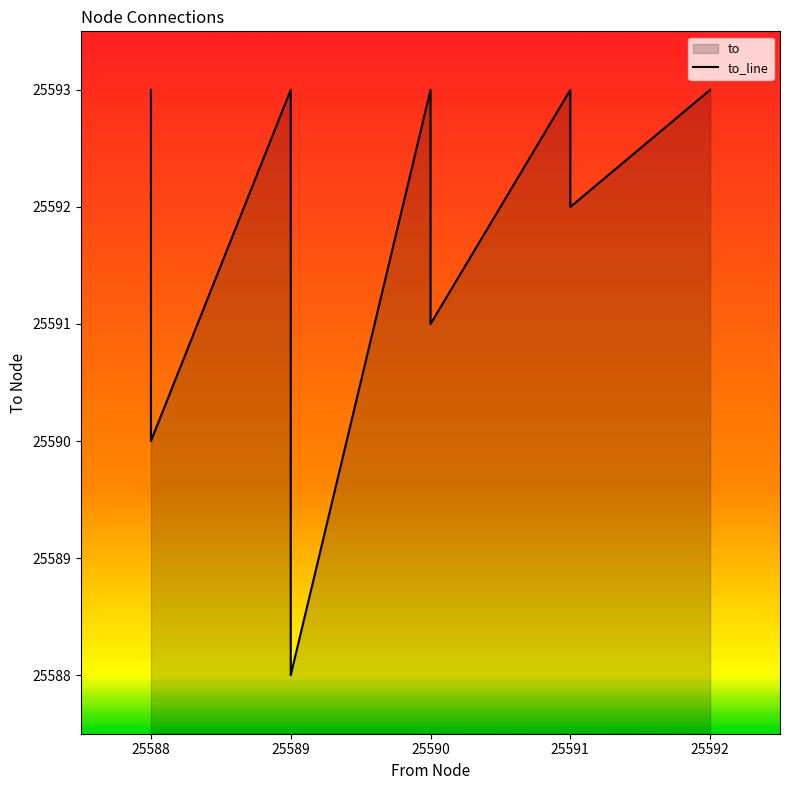

Does the chart display data point markers on the line(s)?

No